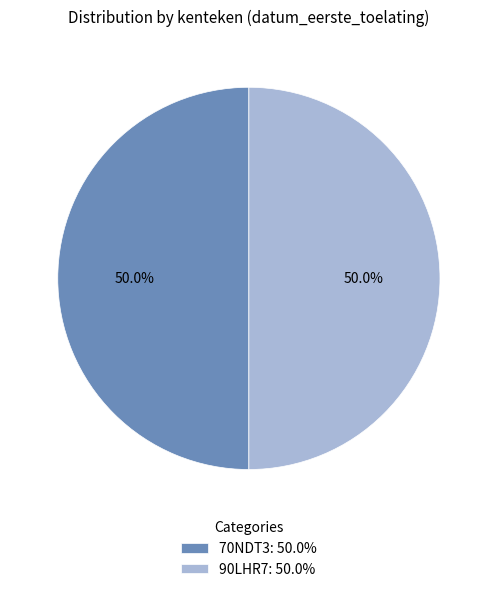

What is the ratio of the value at 70NDT3: 50.0% to the value at 90LHR7: 50.0%?

1.0